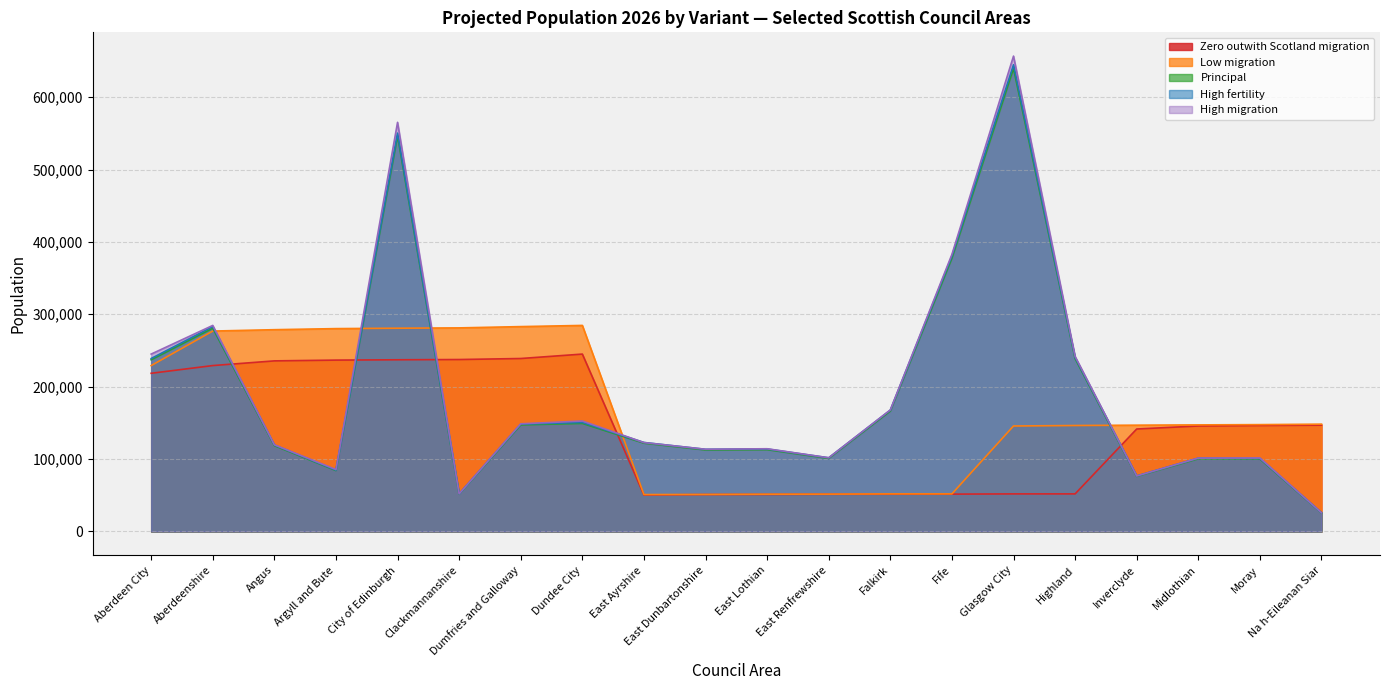

What is the smallest value displayed?

25616